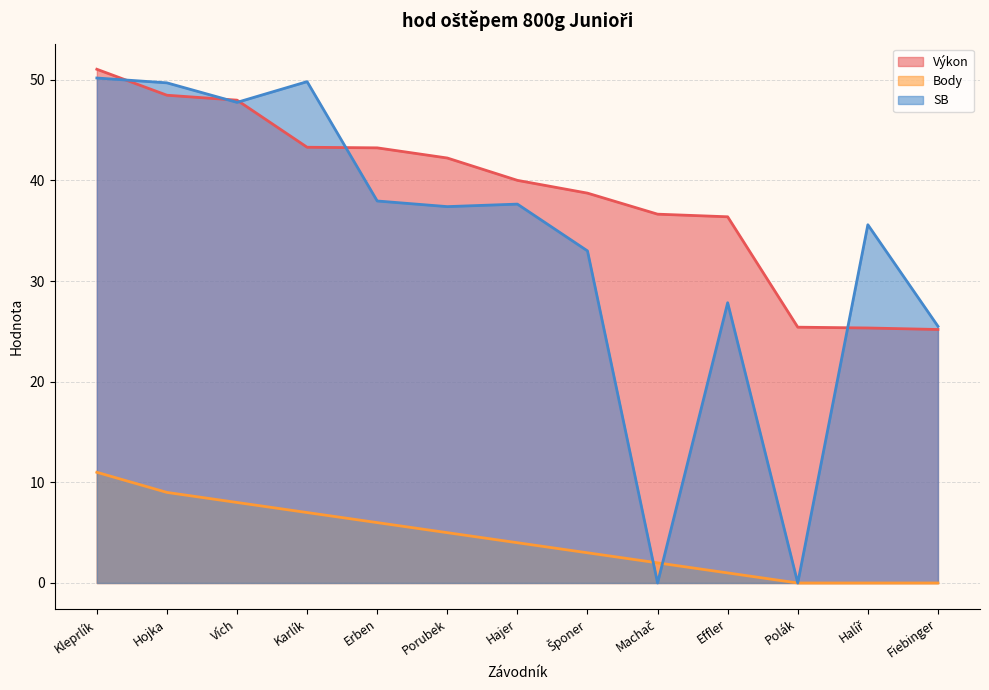

Reading left to right, extract all data points from this chart.

Výkon: Kleprlík=51.0	Hojka=48.5	Vích=48.0	Karlík=43.3	Erben=43.2	Porubek=42.2	Hajer=40.0	Šponer=38.7	Machač=36.6	Effler=36.4	Polák=25.4	Halíř=25.3	Fiebinger=25.2
Body: Kleprlík=11.0	Hojka=9.0	Vích=8.0	Karlík=7.0	Erben=6.0	Porubek=5.0	Hajer=4.0	Šponer=3.0	Machač=2.0	Effler=1.0	Polák=0.0	Halíř=0.0	Fiebinger=0.0
SB: Kleprlík=50.2	Hojka=49.7	Vích=47.8	Karlík=49.8	Erben=38.0	Porubek=37.4	Hajer=37.6	Šponer=33.0	Machač=0.0	Effler=27.9	Polák=0.0	Halíř=35.6	Fiebinger=25.5